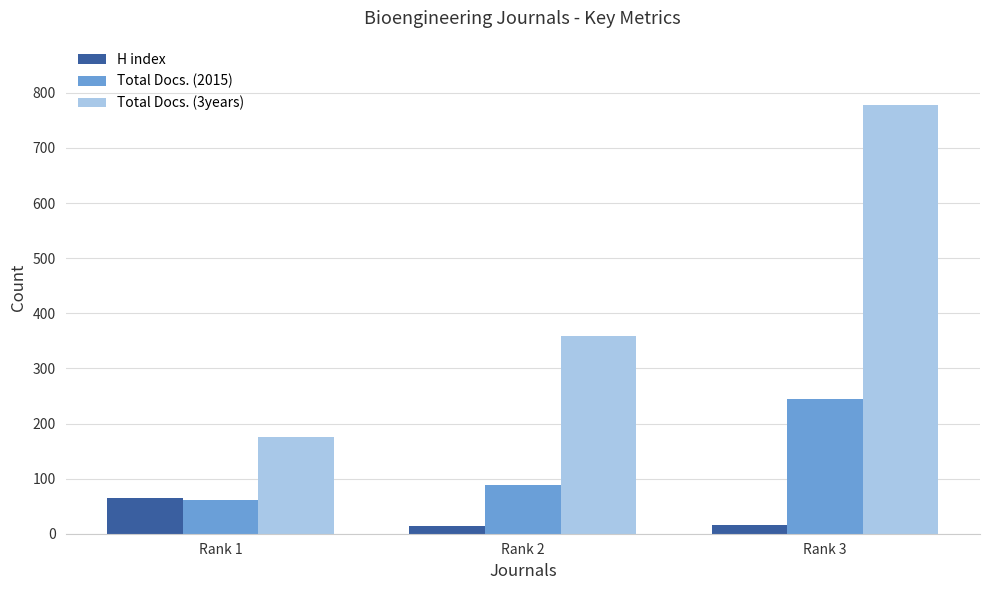

At which category is the sum across all series the highest?

Rank 3